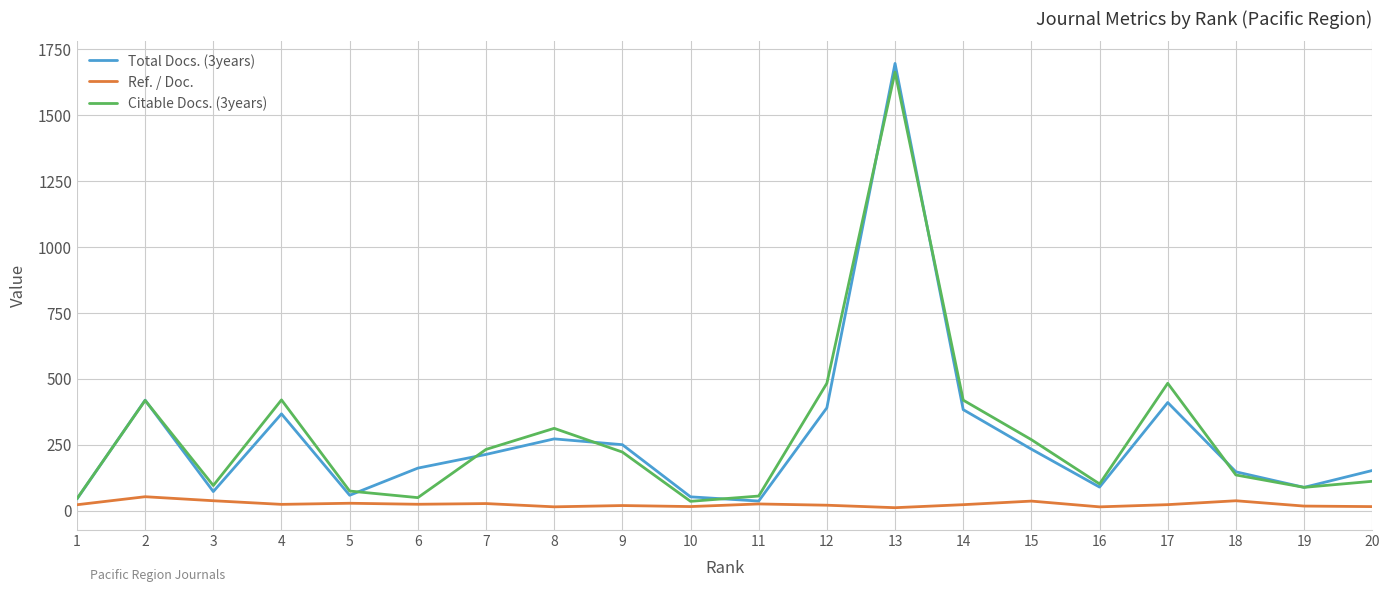

The value of Citable Docs. (3years) at 9 is 336.3. True or false?

False